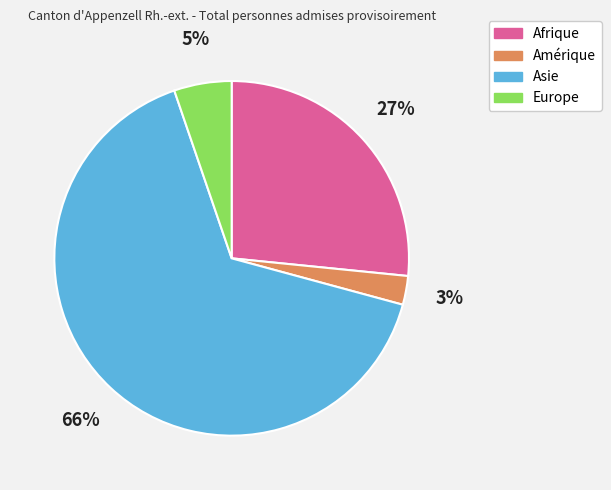

True or false: Europe accounts for 1% of the total.

False